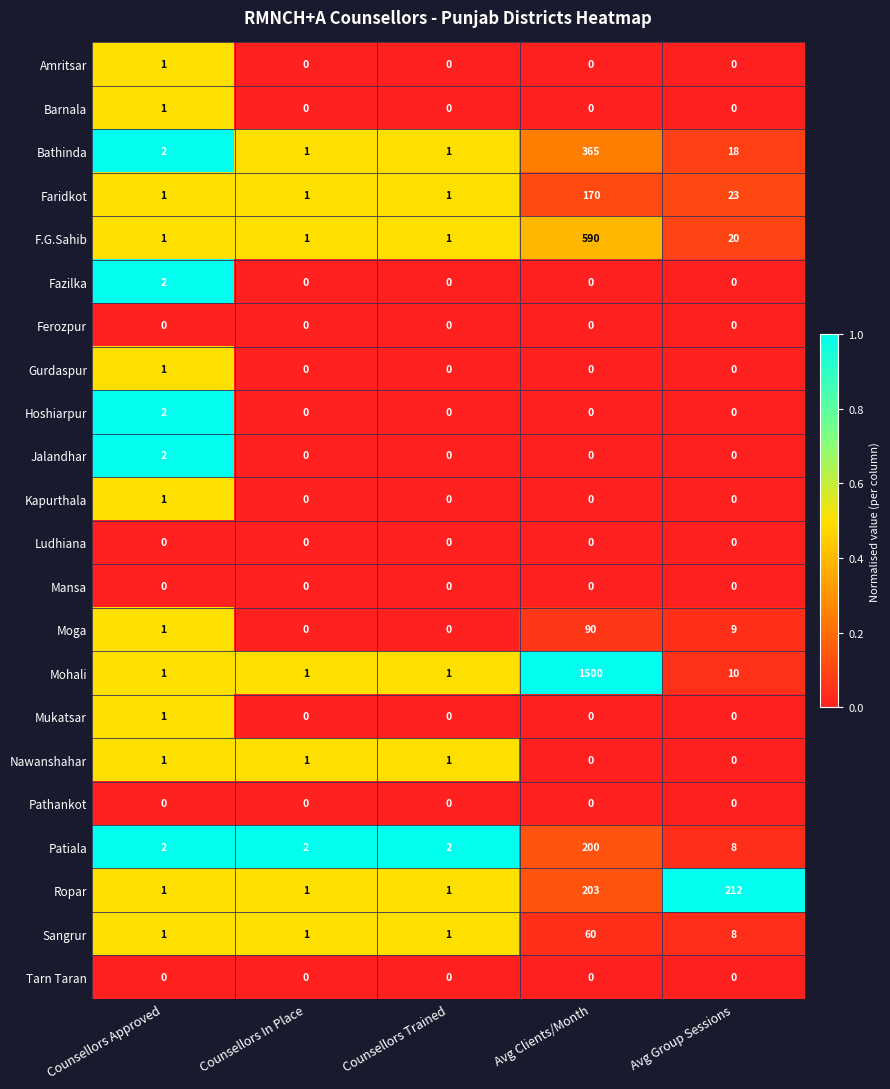

The Kapurthala series shows 0 at Avg Group Sessions. True or false?

True